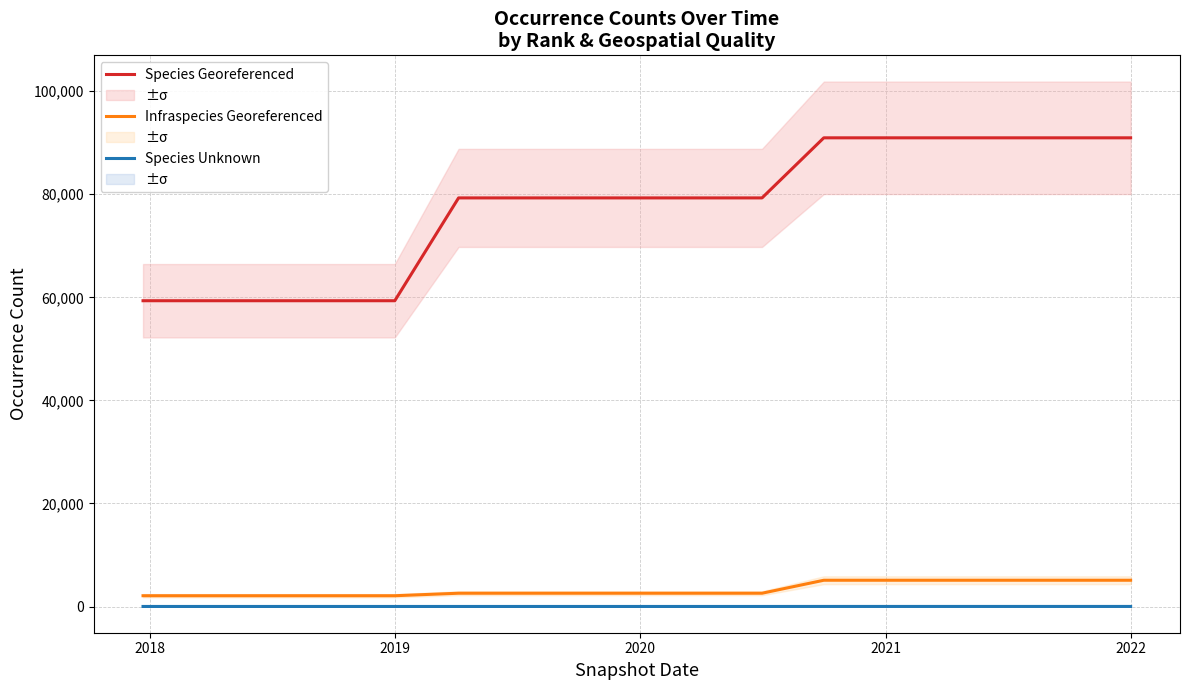

True or false: Infraspecies Georeferenced and Species Georeferenced cross at least once.

False